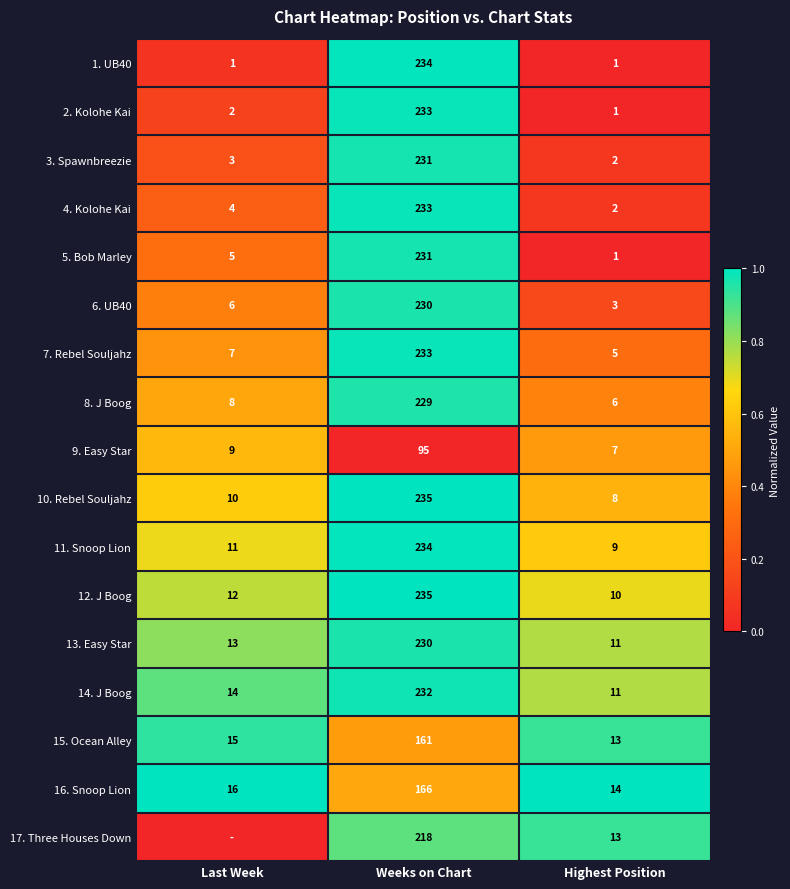

Which label corresponds to the smallest value in the chart?

Highest Position